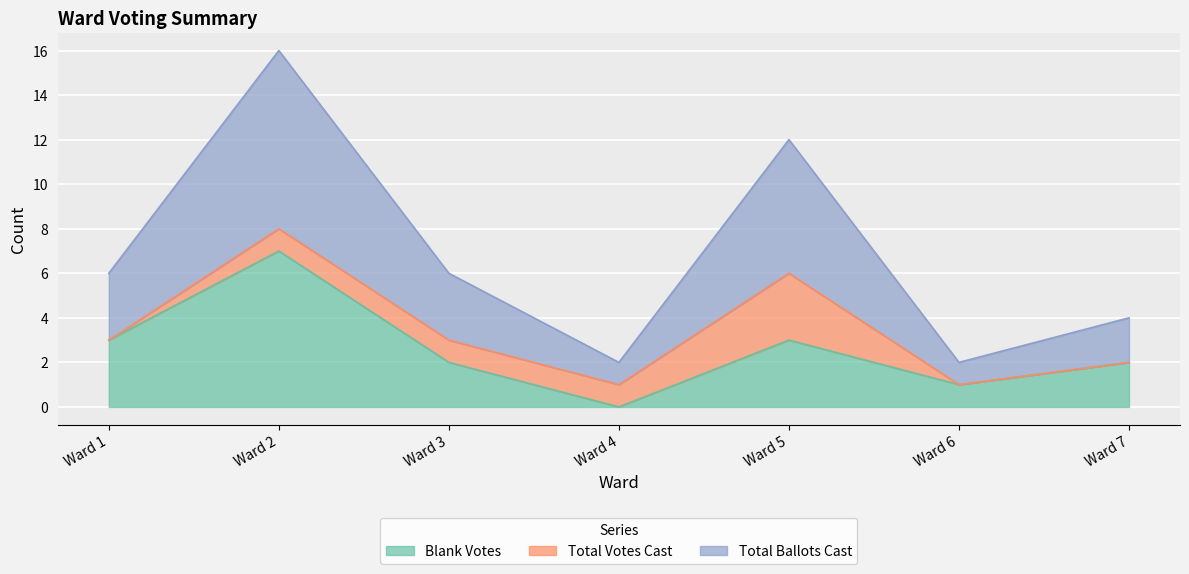

How many lines are shown in the chart?

3